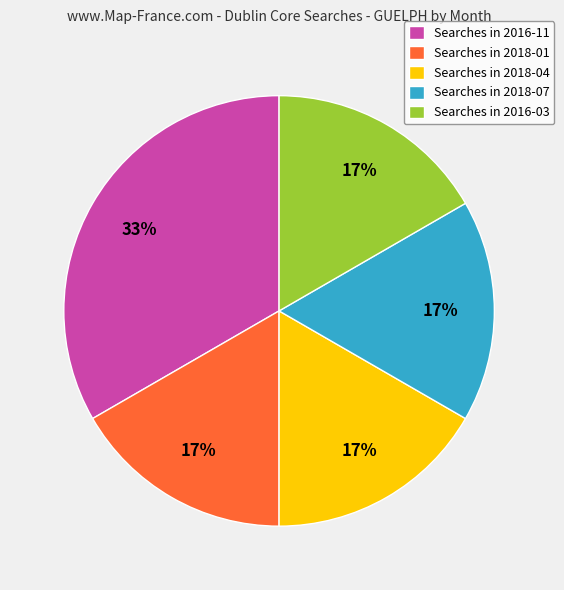

Is there a majority slice in this chart?

No